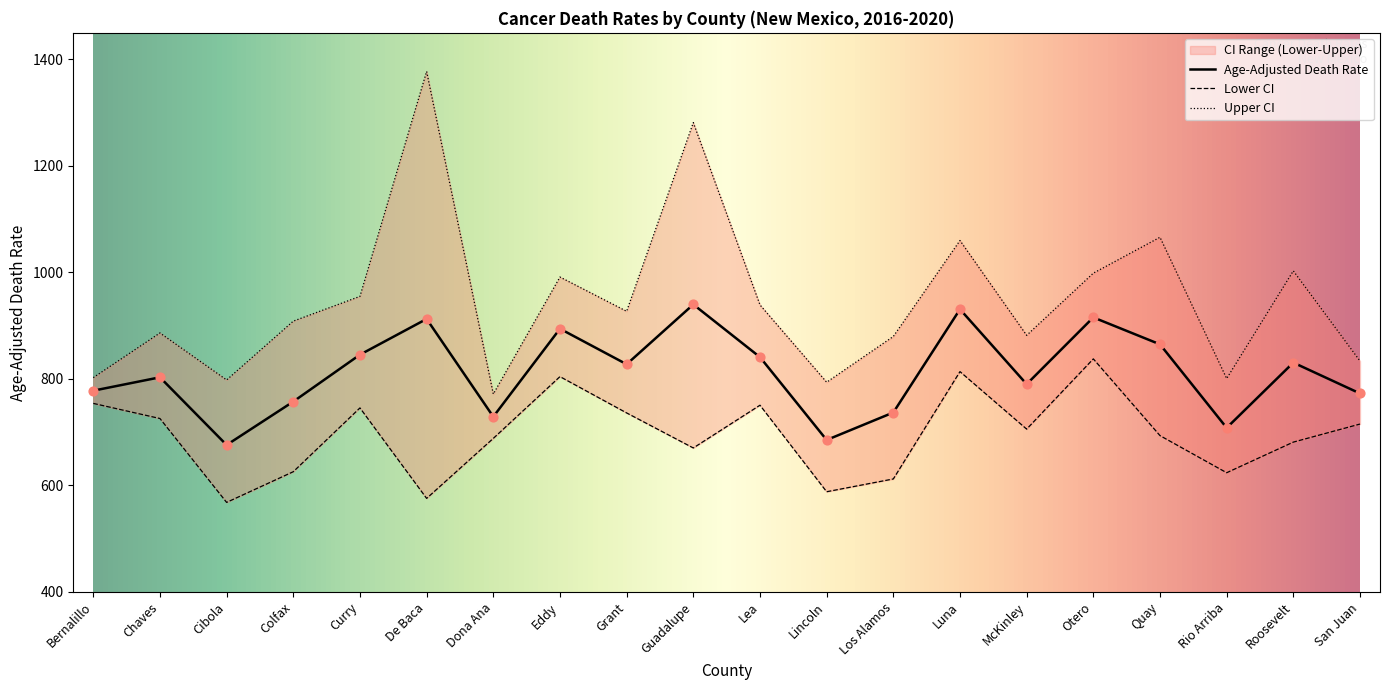

Which series reaches the maximum Y coordinate?

Upper CI